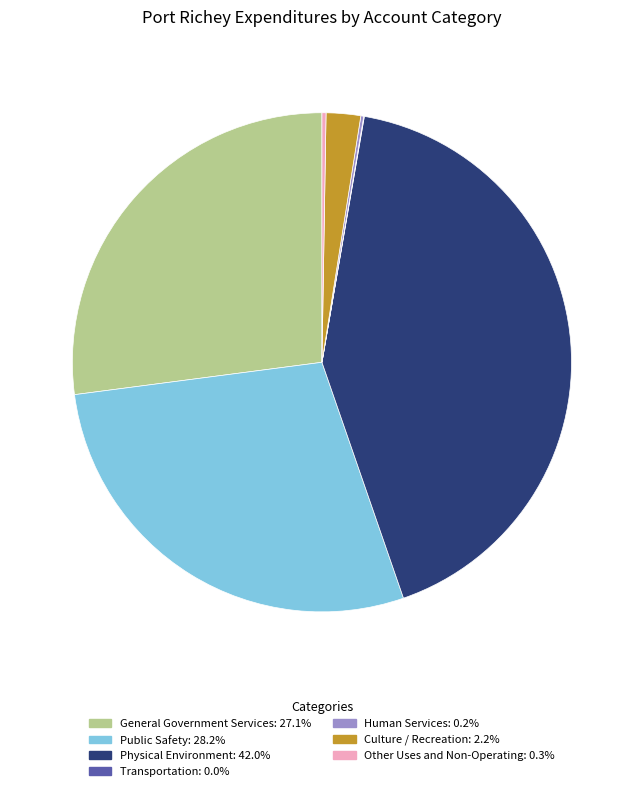

Does any single category account for the majority?

No